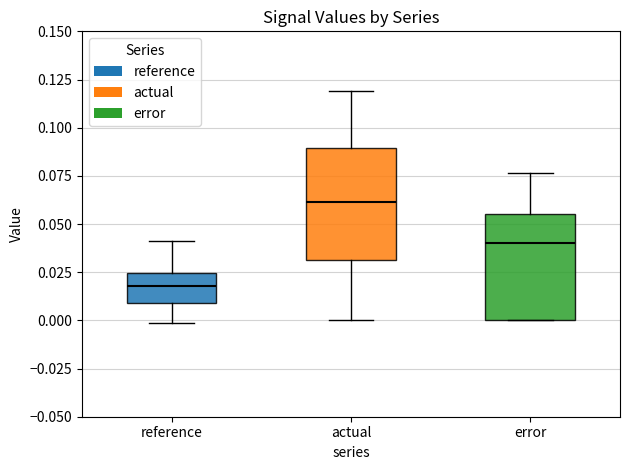

Reading left to right, read every box against the y-axis: the position of its median line, the range the box covers, and the ends of its whiskers. The values are not printed on the chart, so give them approximately, as read against the axis.

reference: median 0.020, box 0.010 to 0.025, whiskers 0.000 to 0.040
actual: median 0.060, box 0.030 to 0.090, whiskers 0.000 to 0.120
error: median 0.040, box 0.000 to 0.055, whiskers 0.000 to 0.075